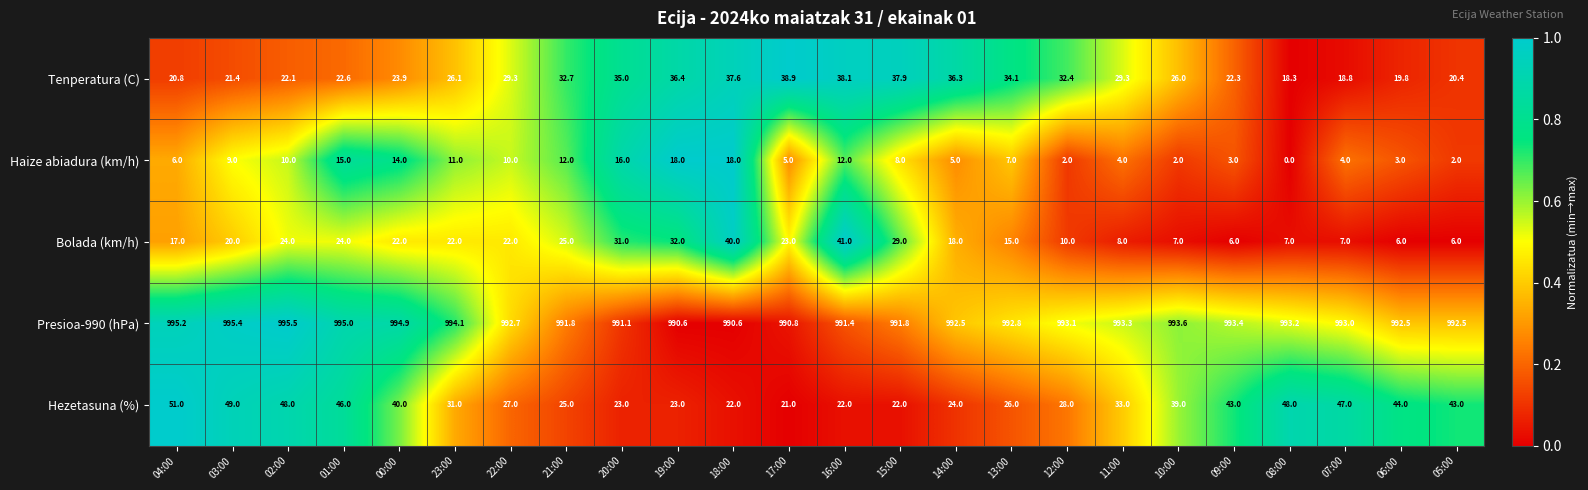

What is the sum of the Hezetasuna (%) values at 05:00 and 16:00?

65.0